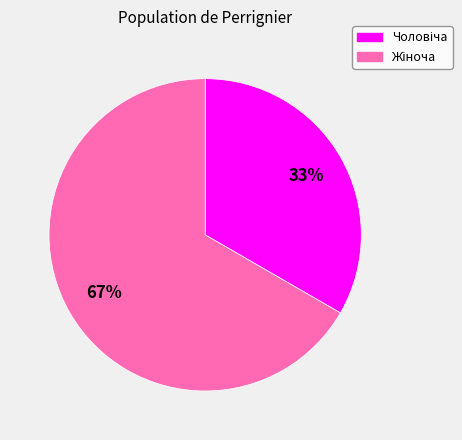

Is there a majority slice in this chart?

Yes